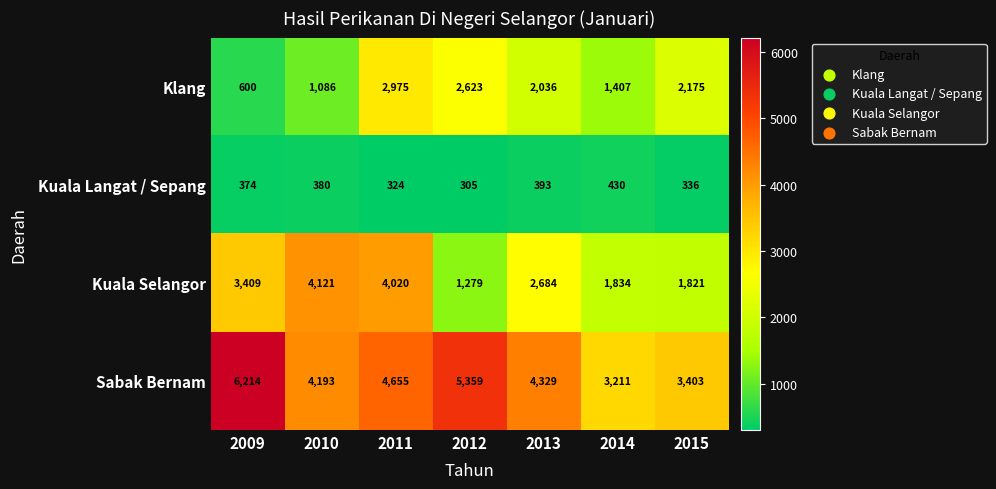

What is the difference between the second highest and minimum values in the Sabak Bernam series?

2148